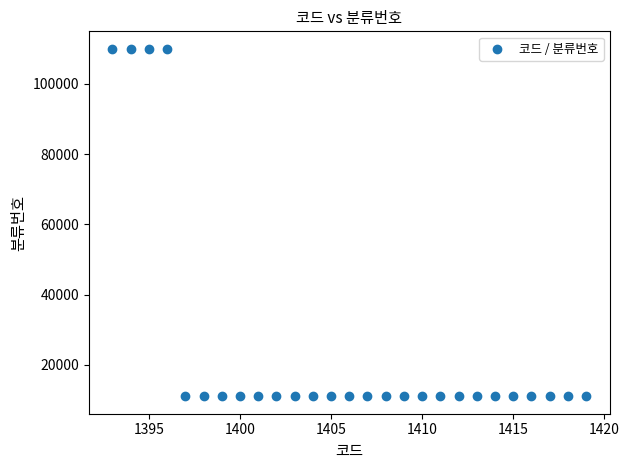

What is the range of X values (max minus min)?

26